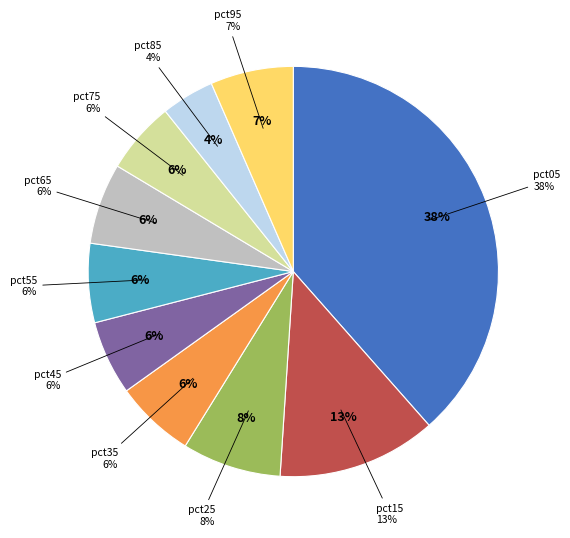

To the nearest percent, what is the average slice percentage?

10%